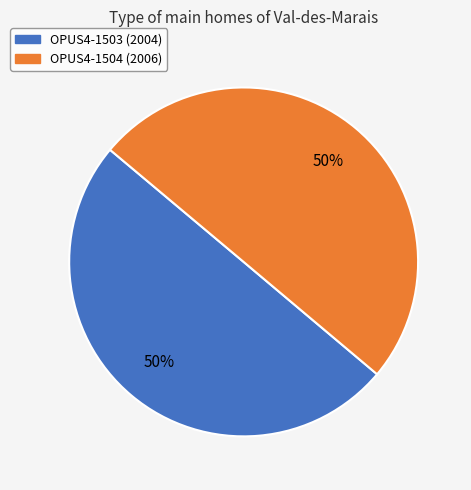

To the nearest percent, what portion does OPUS4-1504 represent?

50%